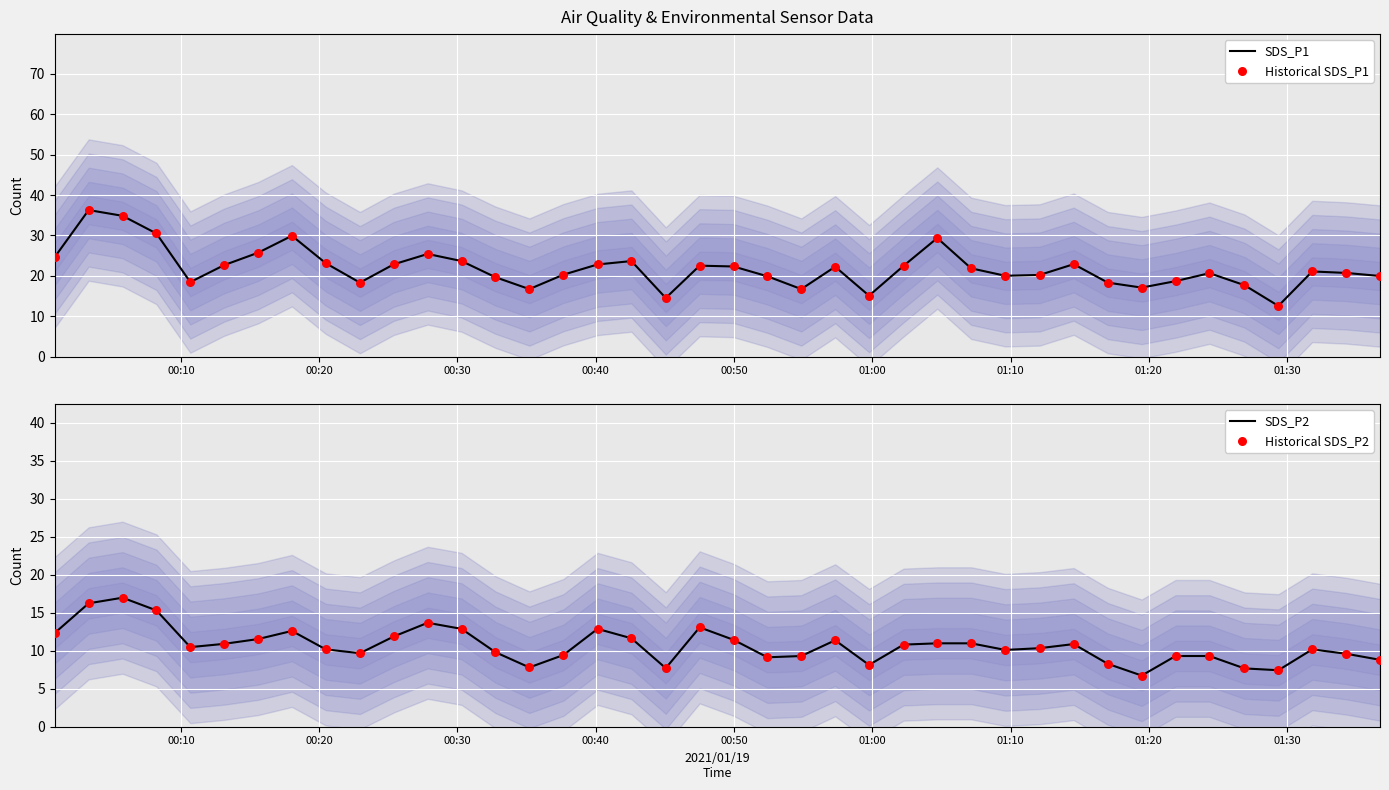

Which series has the largest total across all categories?

SDS_P1